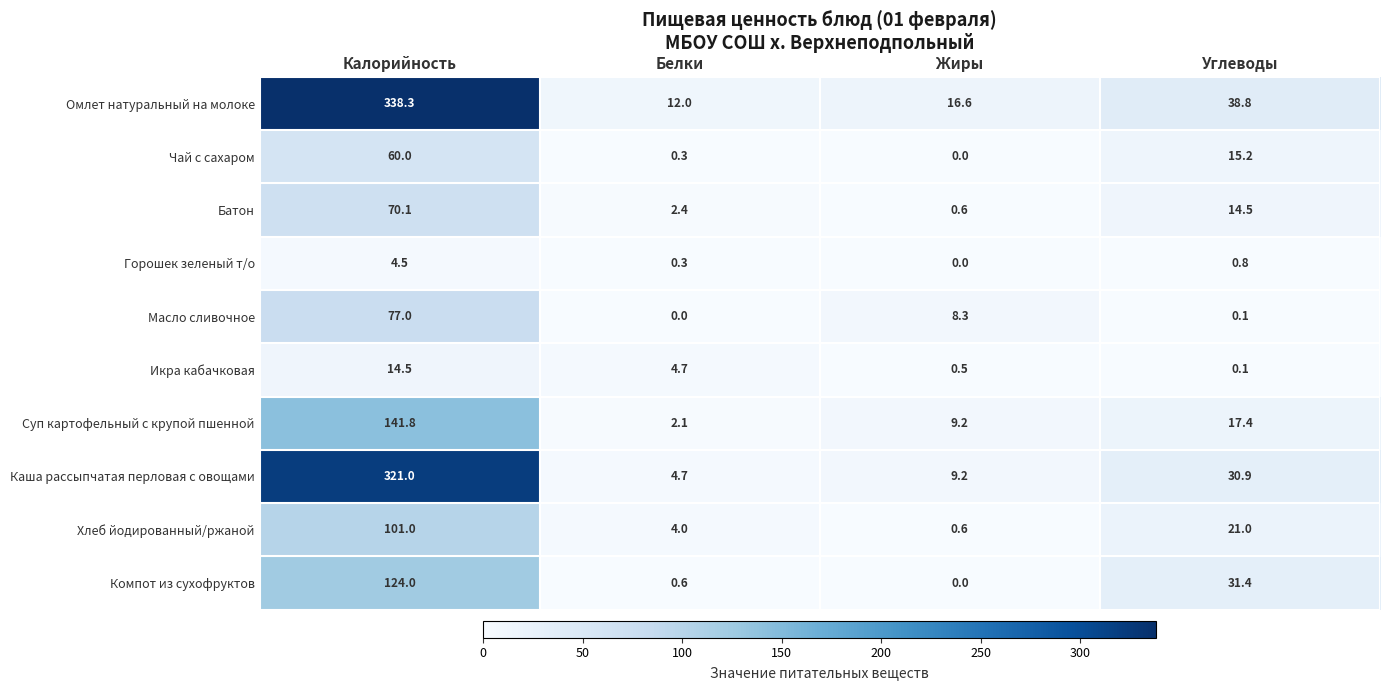

What is the total value across all series at Белки?

31.1